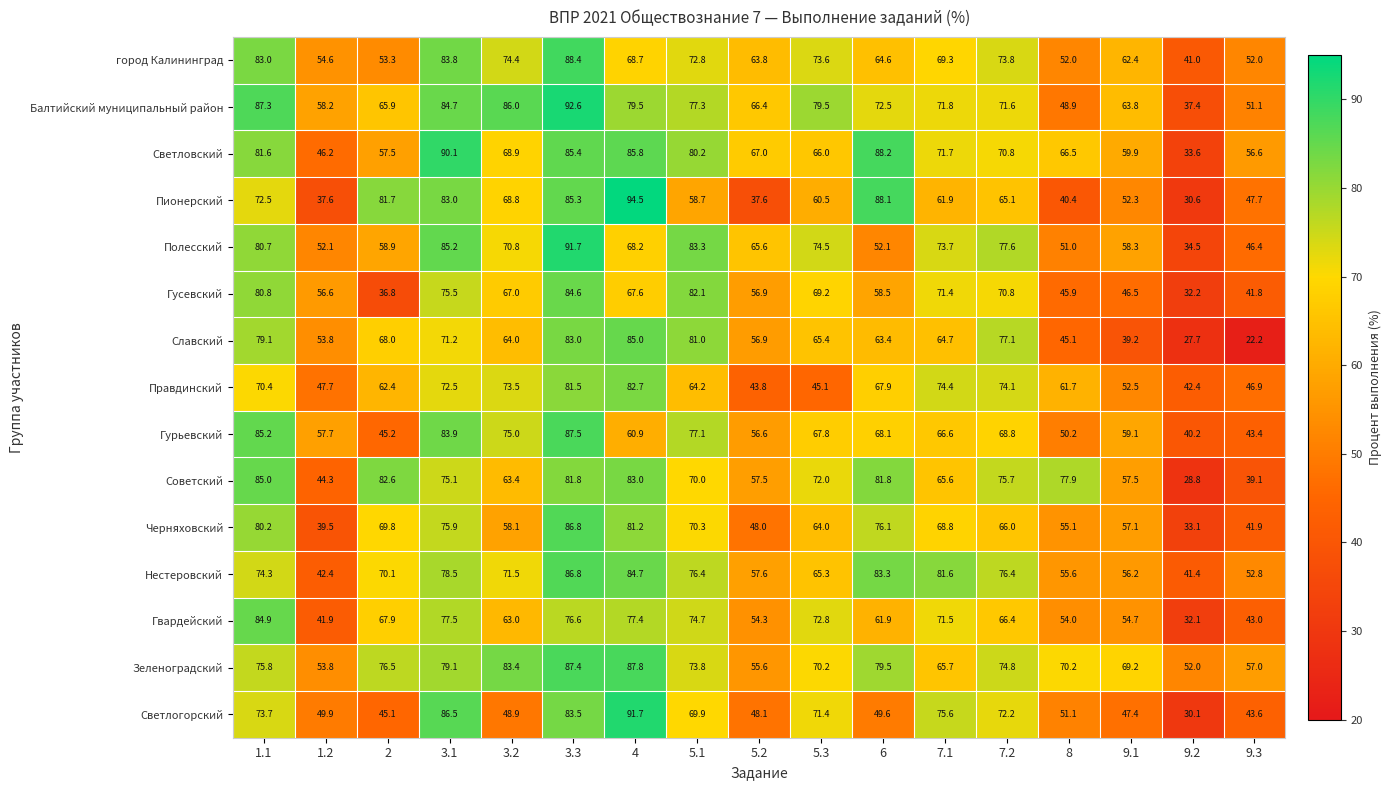

Rank the series at 8 from highest to lowest value.

Советский, Зеленоградский, Светловский, Правдинский, Нестеровский, Черняховский, Гвардейский, город Калининград, Светлогорский, Полесский, Гурьевский, Балтийский муниципальный район, Гусевский, Славский, Пионерский